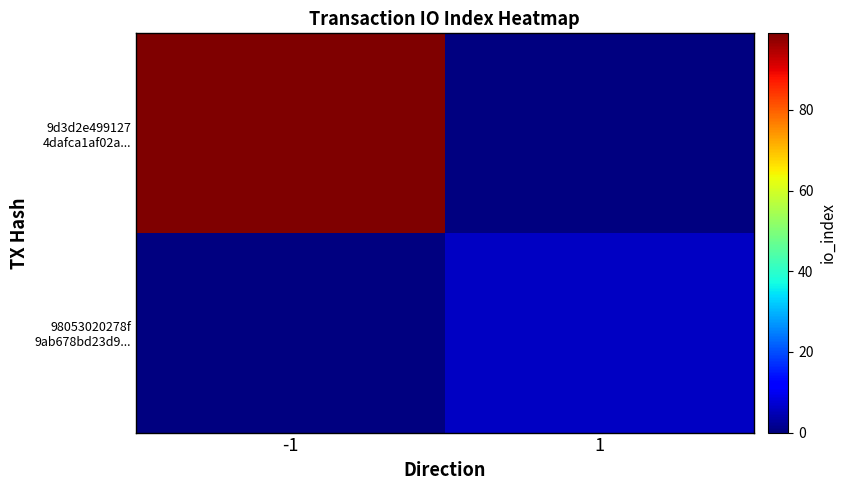

What is the maximum value shown in the chart?

99.0